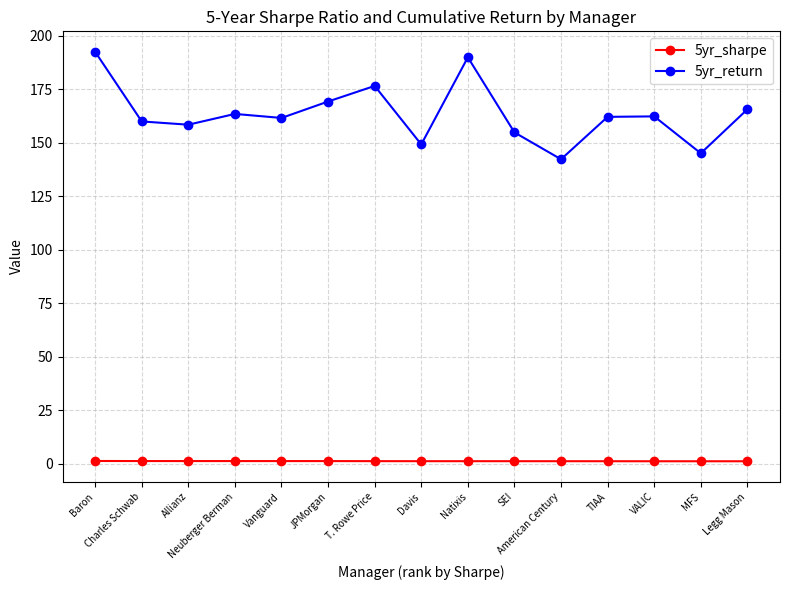

Rank the series by their average value, from highest to lowest.

5yr_return, 5yr_sharpe